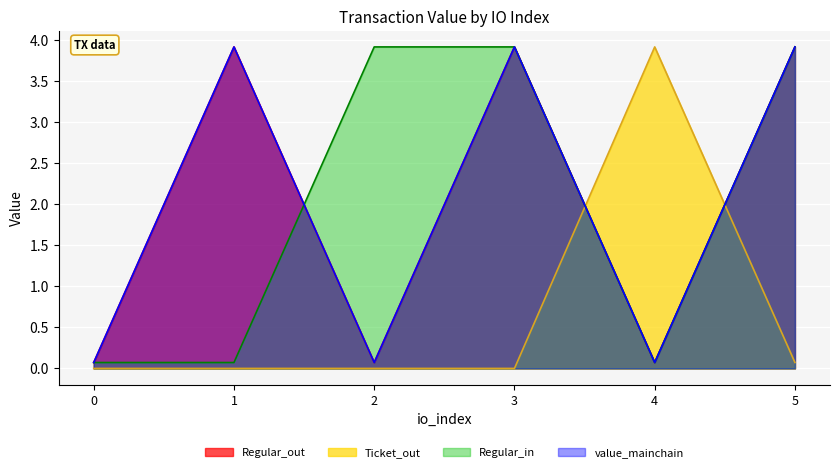

Where do Ticket_out and value_mainchain first cross each other?

3 and 4